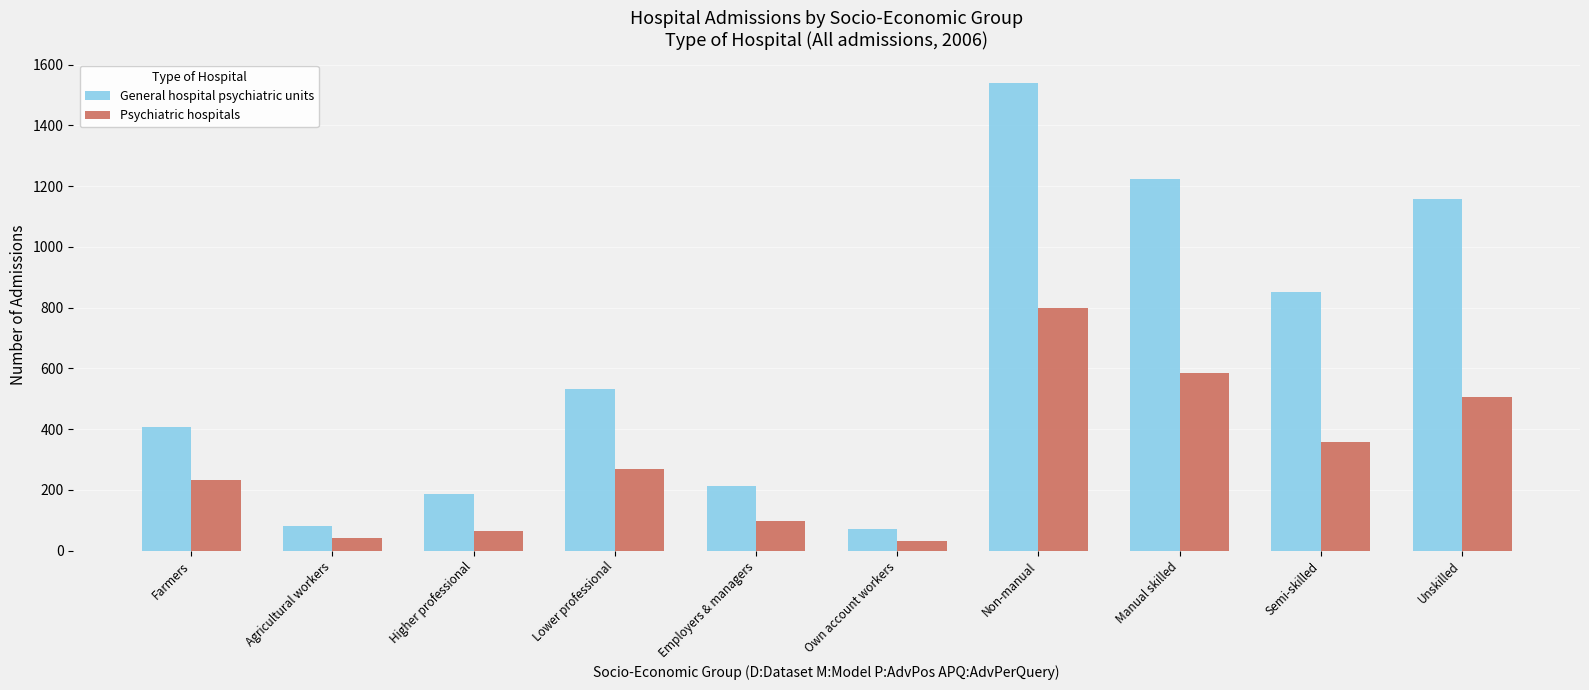

Does the chart contain any negative values?

No